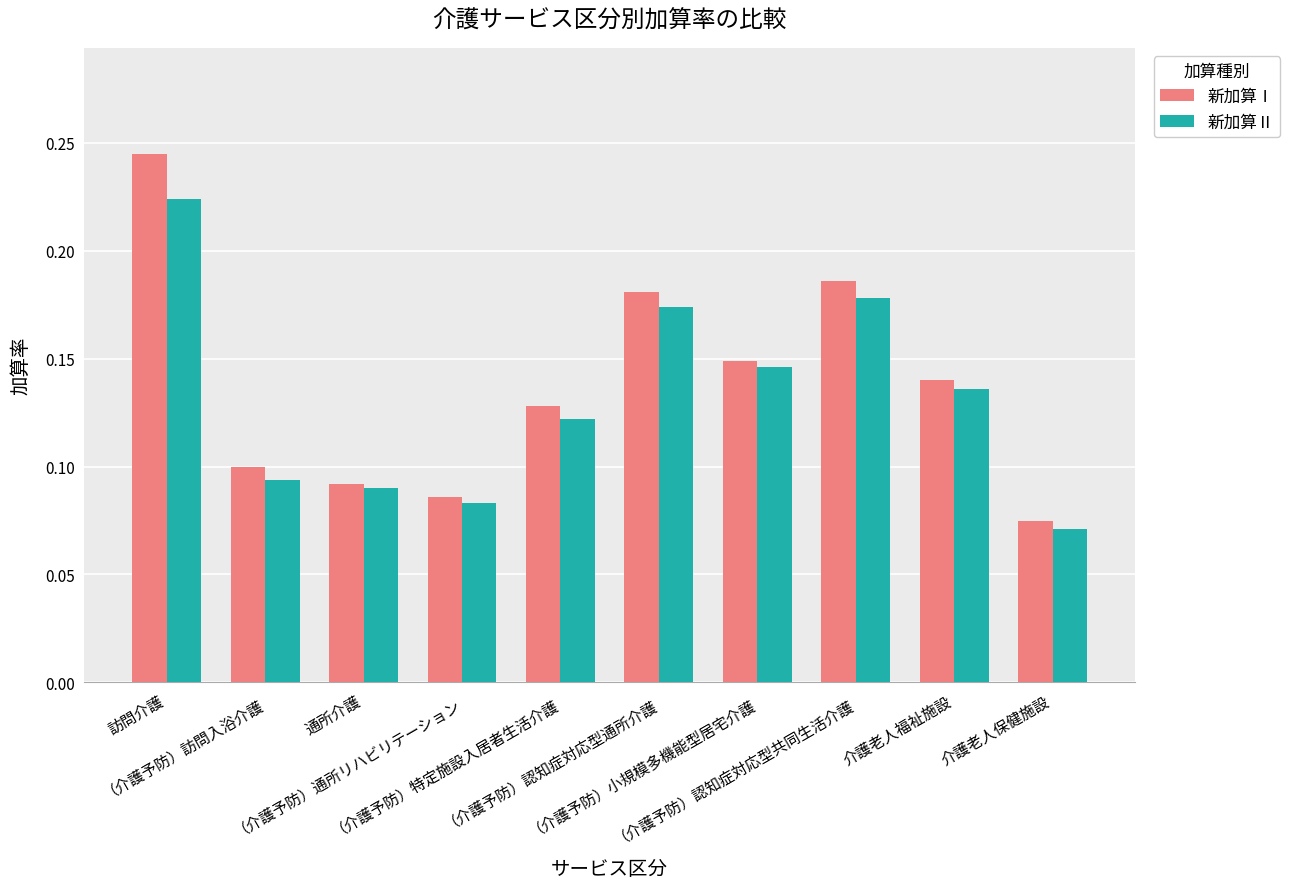

Is the value of 新加算Ⅰ at （介護予防）認知症対応型通所介護 greater than the value of 新加算Ⅱ at （介護予防）認知症対応型共同生活介護?

Yes